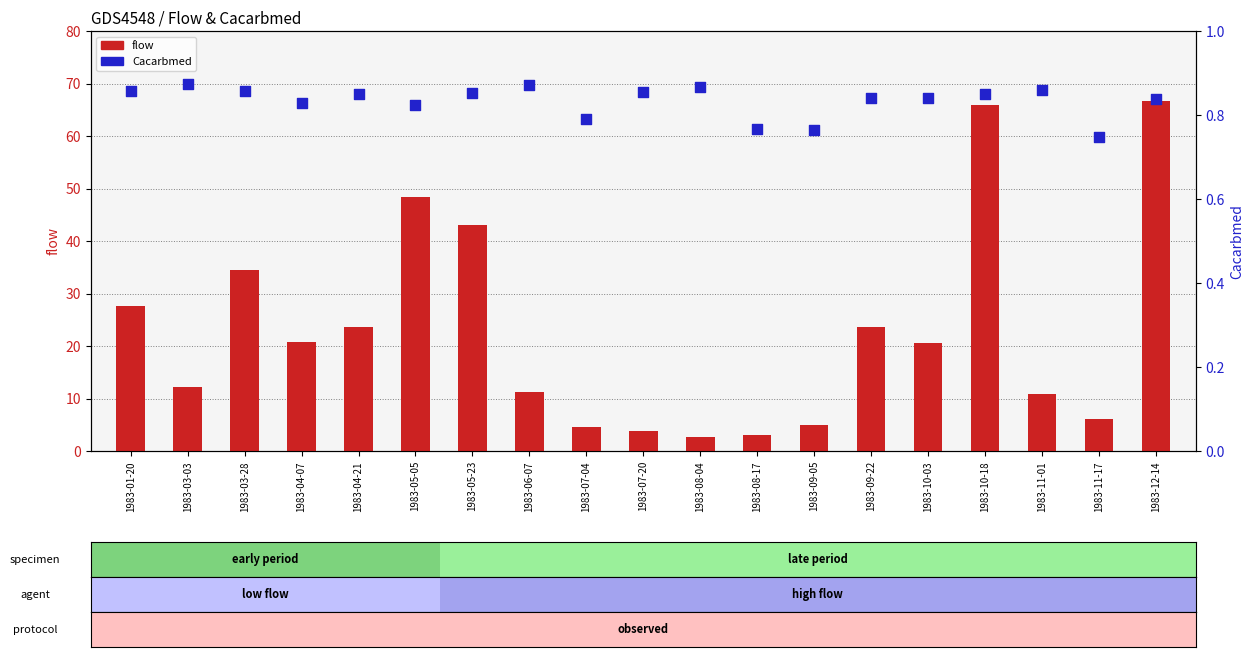

Which series has the widest spread of Y values?

flow